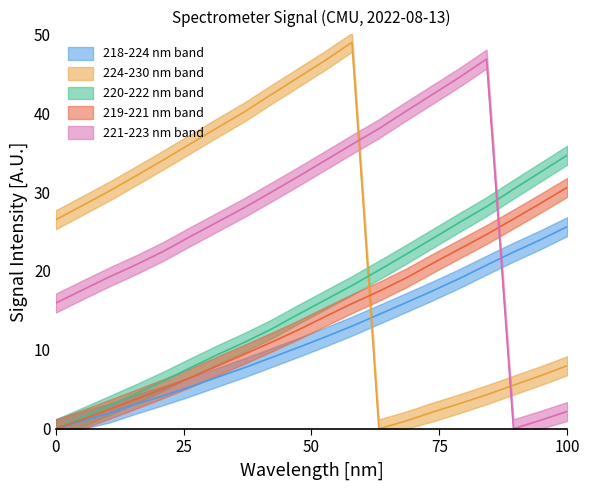

Which series has the widest spread of values?

224-230 nm band